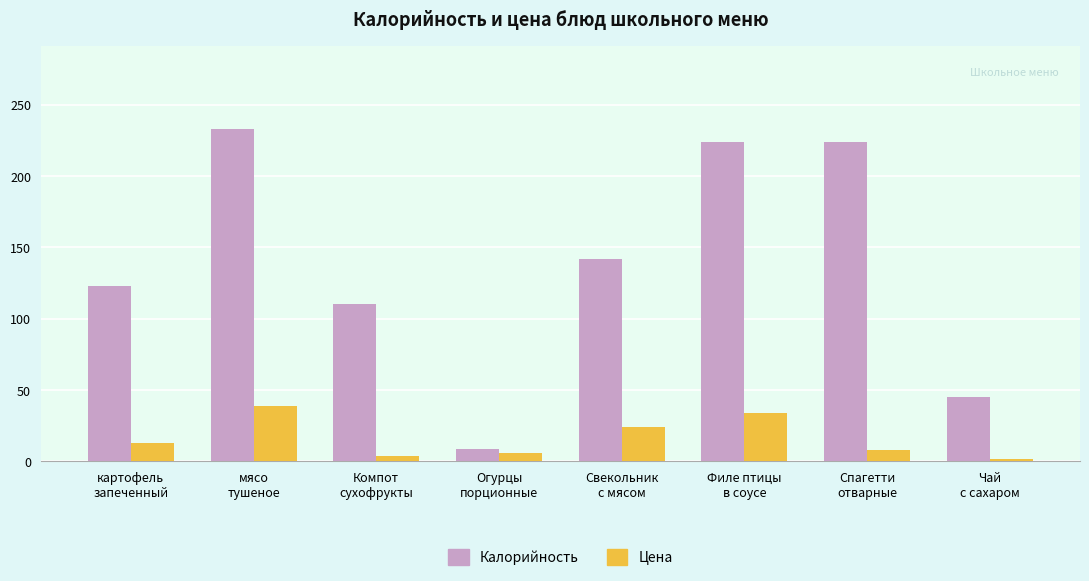

How many values in the Цена series are below 13?

4